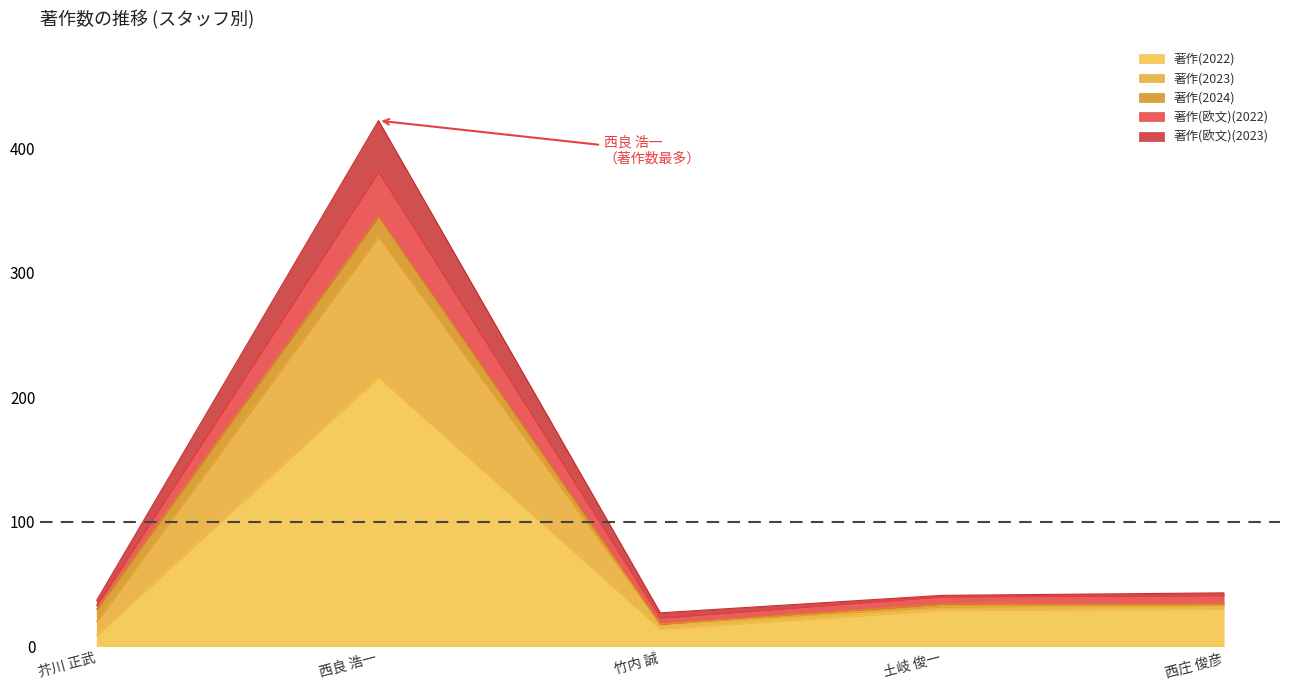

At which label does 著作(欧文)(2023) first exceed 34?

西良 浩一